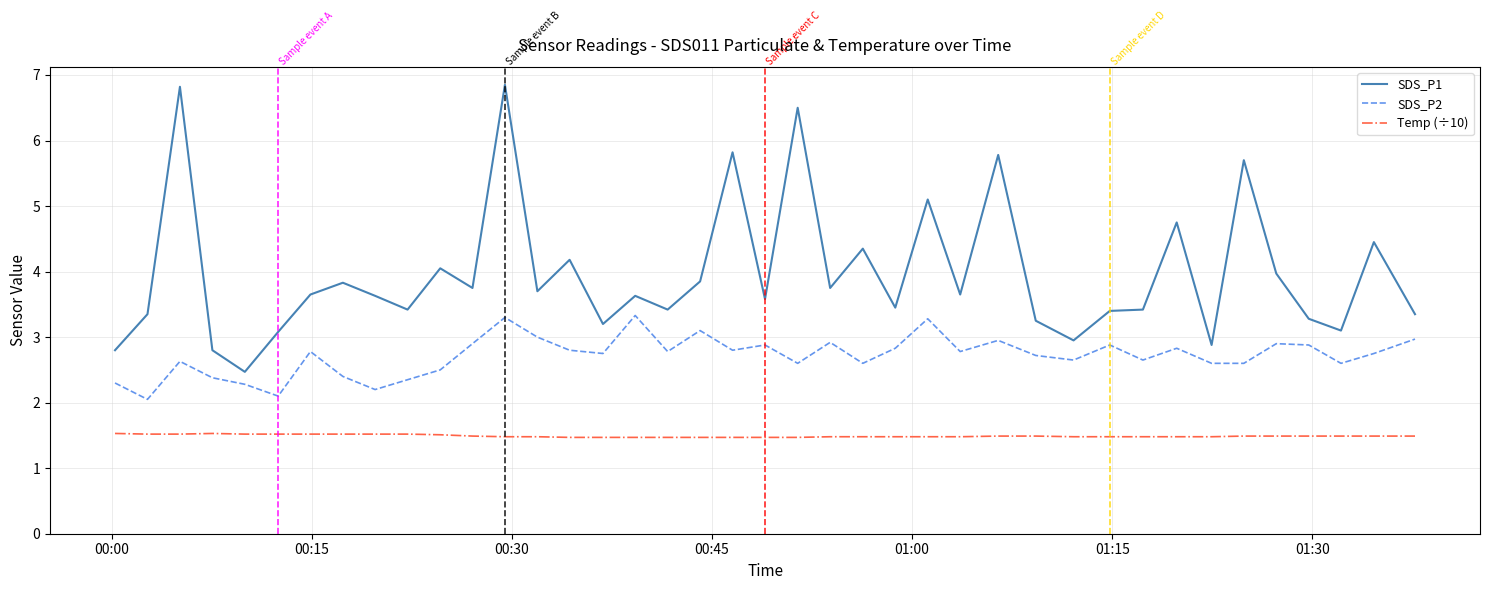

True or false: SDS_P2 and Temp (÷10) intersect in this chart.

False